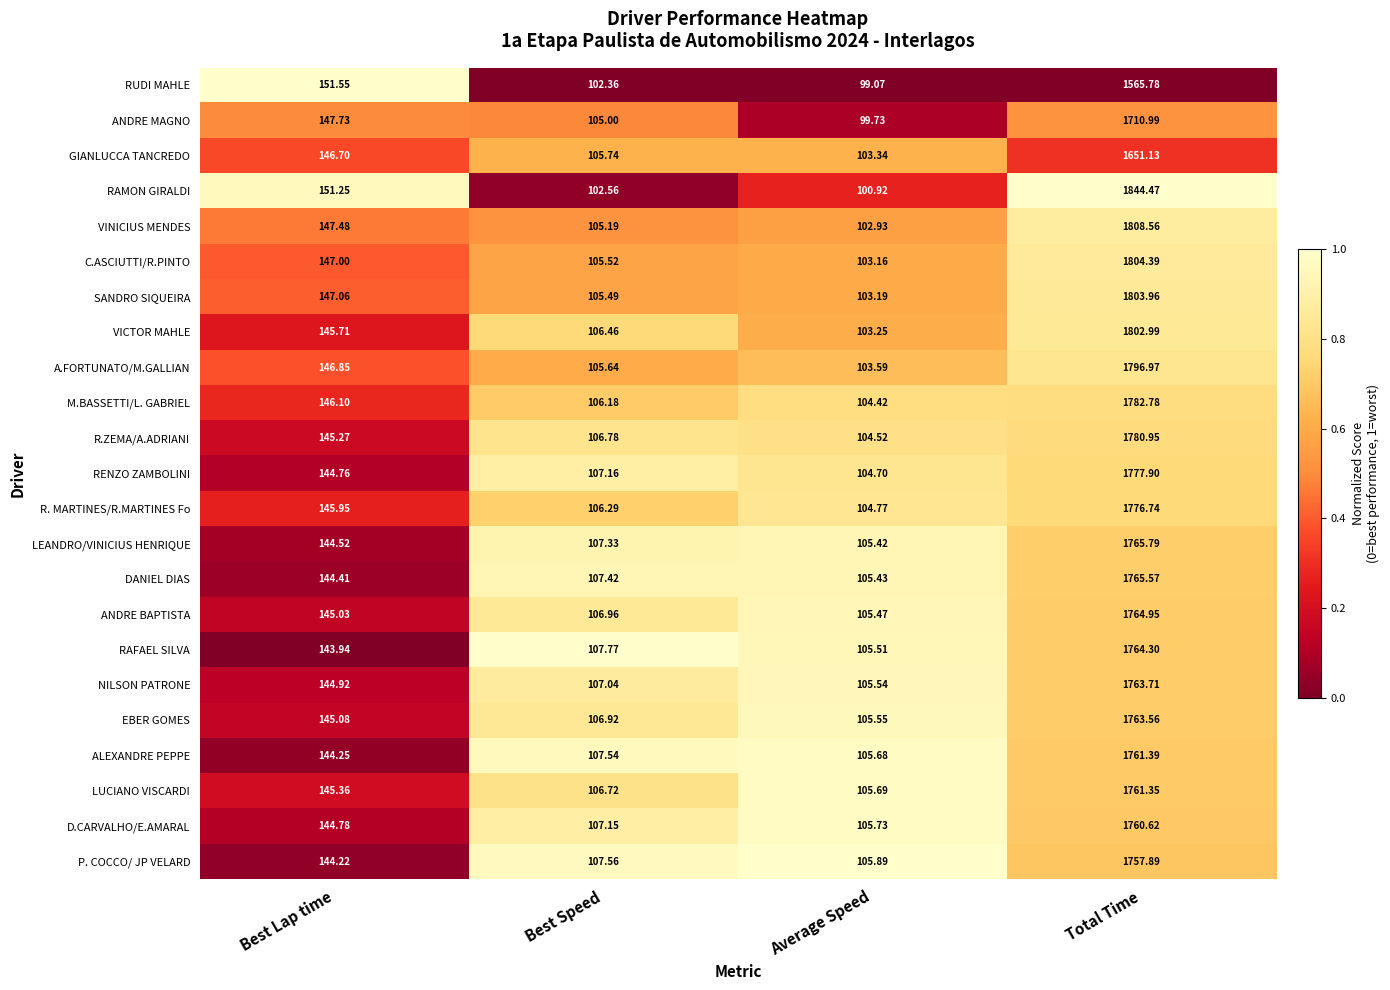

At which category does the chart reach its minimum across all series?

Average Speed